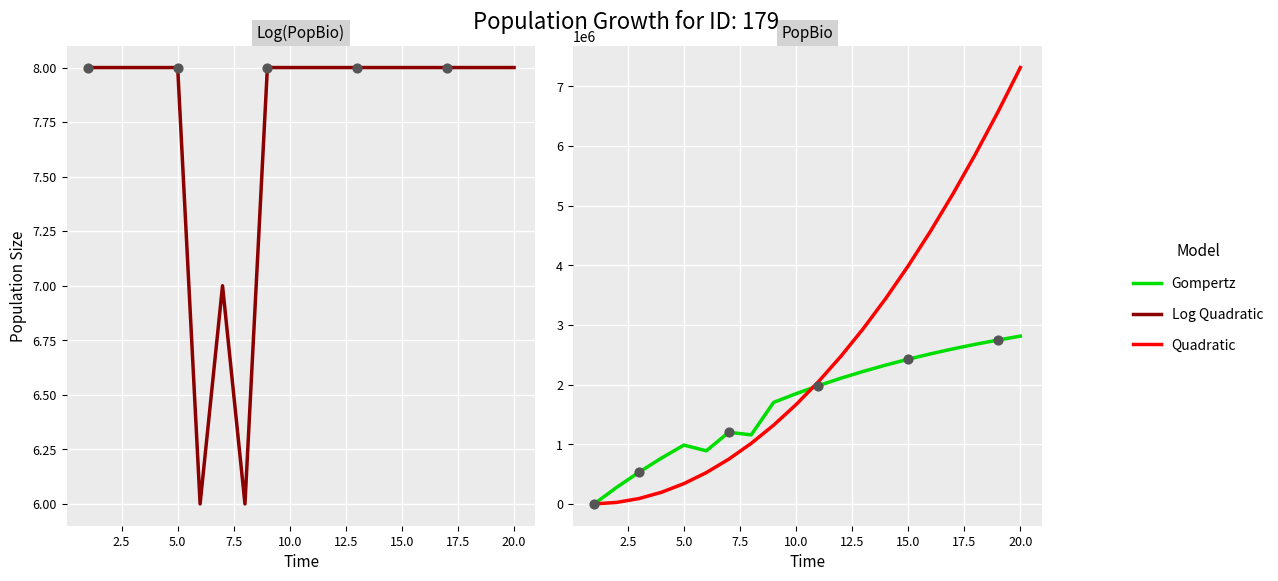

Which series has the widest spread of Y values?

Quadratic